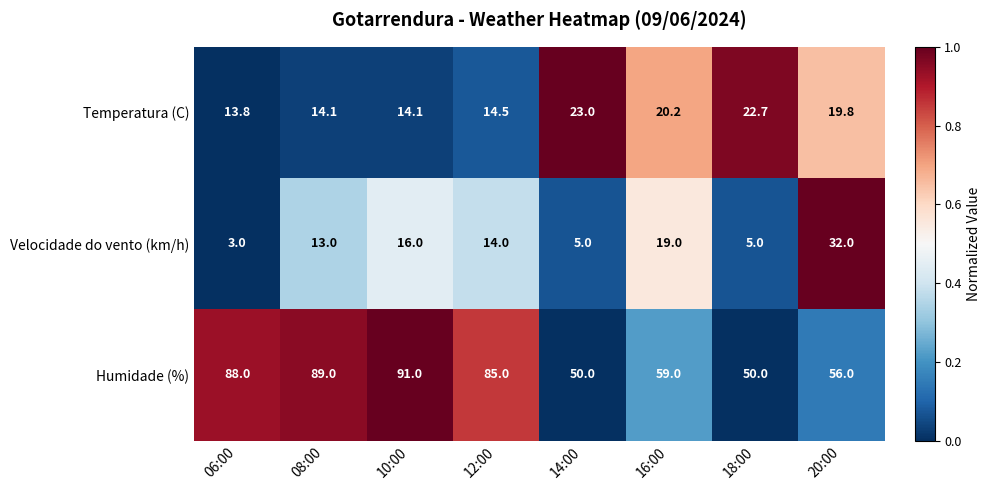

The Velocidade do vento (km/h) series shows 3.0 at 06:00. True or false?

True